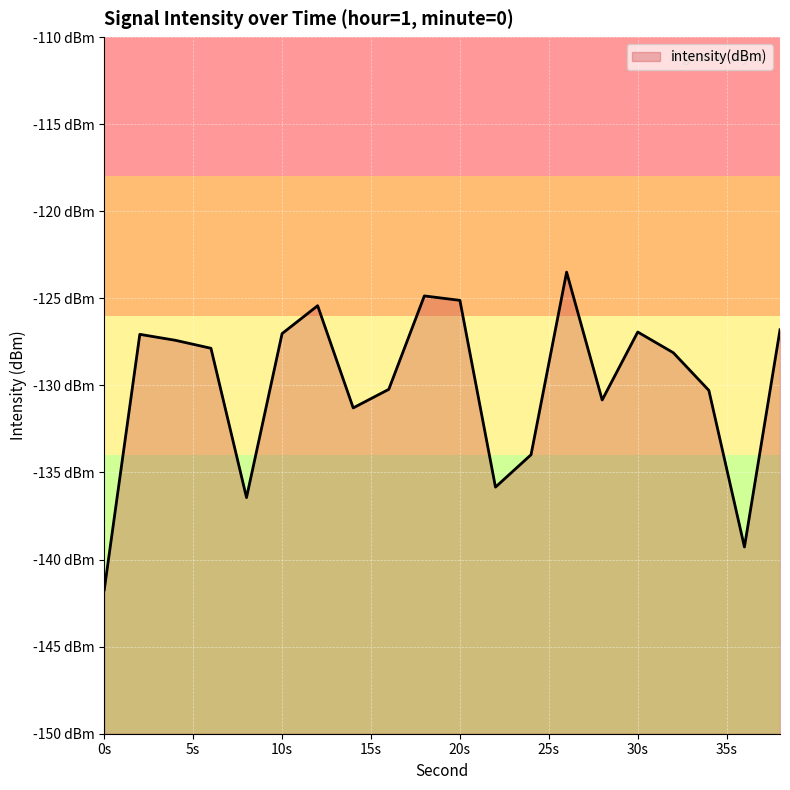

Rank the categories by value from lowest to highest.

0, 36, 8, 22, 24, 14, 28, 34, 16, 32, 6, 4, 2, 10, 30, 38, 12, 20, 18, 26